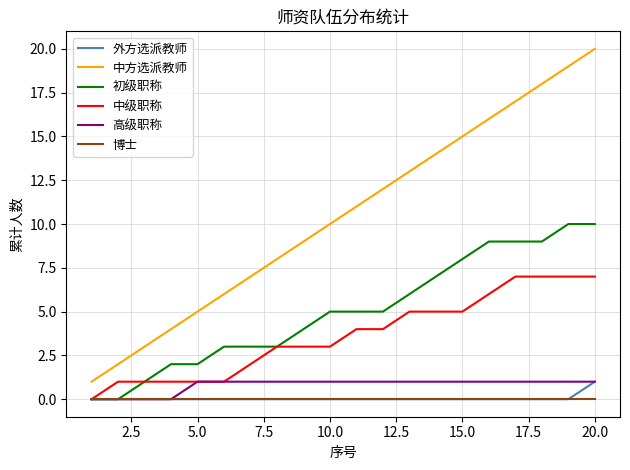

What is the average value of the 中级职称 series?

4